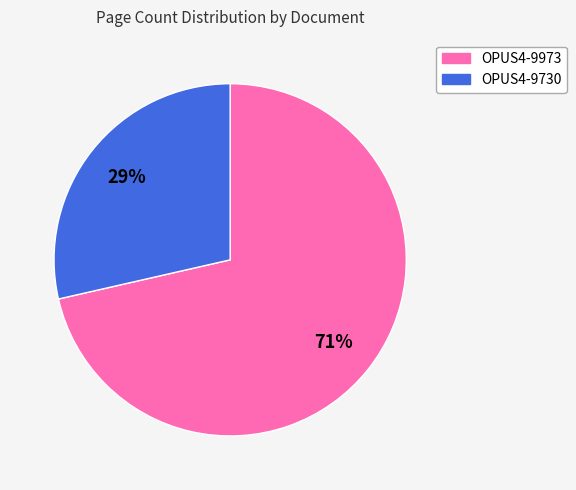

The OPUS4-9973 slice represents 71% of the pie. True or false?

True